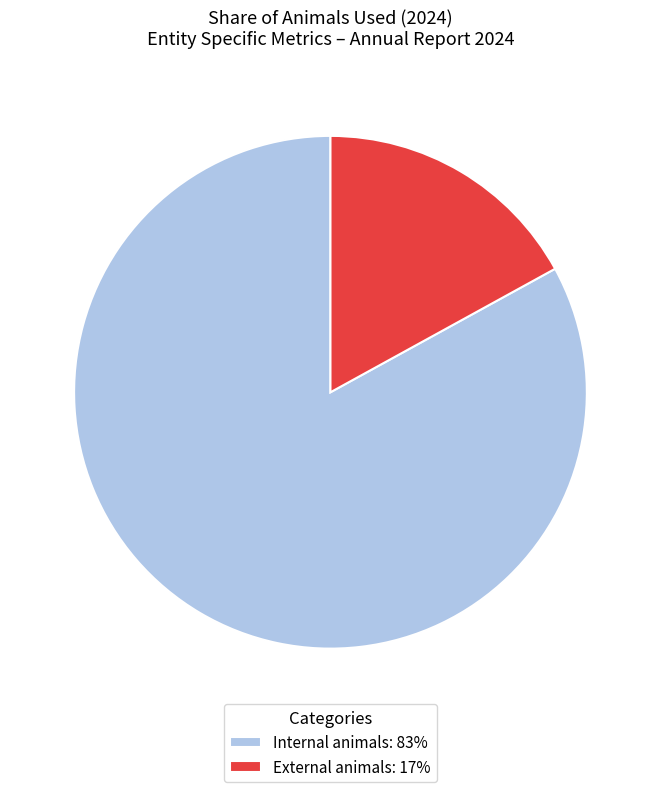

Combined, do External animals: 17% and Internal animals: 83% account for over 50%?

Yes